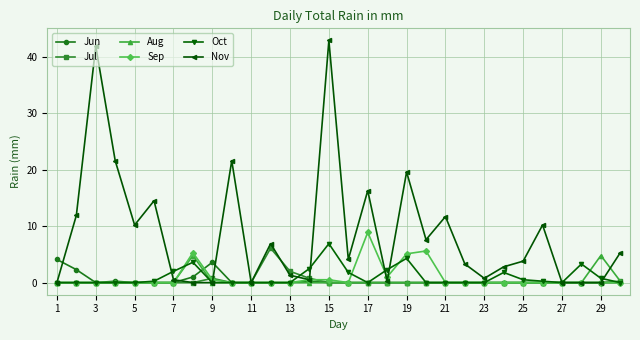

Which series has the largest range (max minus min)?

Nov